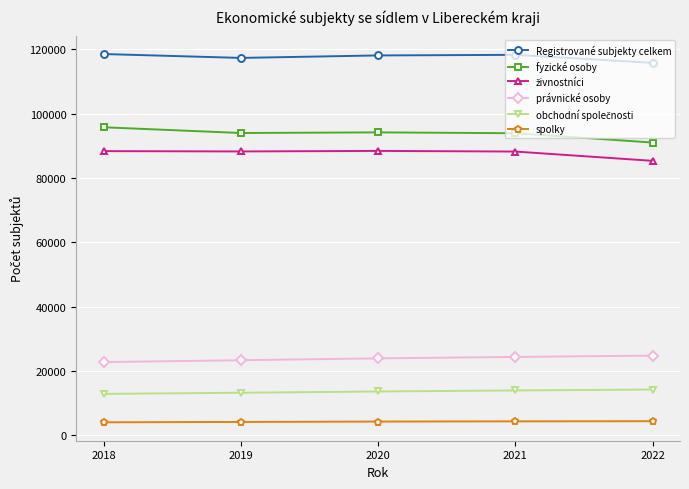

What is the value of the právnické osoby point at the 1st from the left?

22763